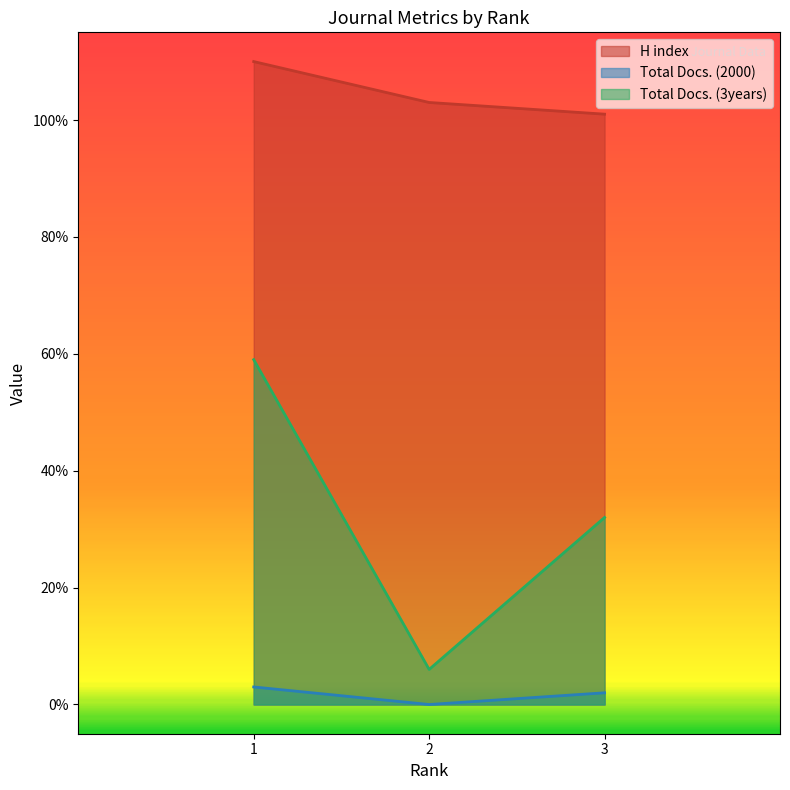

Where does the Total Docs. (2000) series first go above 2?

1